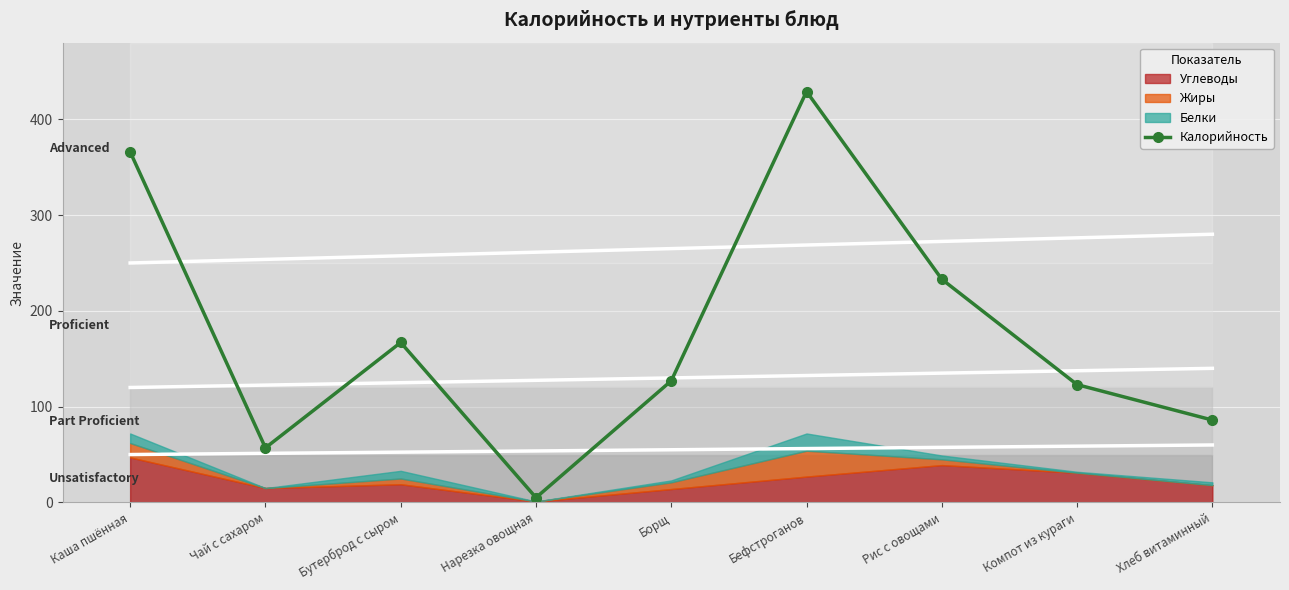

What is the ratio of the value at Нарезка овощная to the value at Чай с сахаром?

0.1